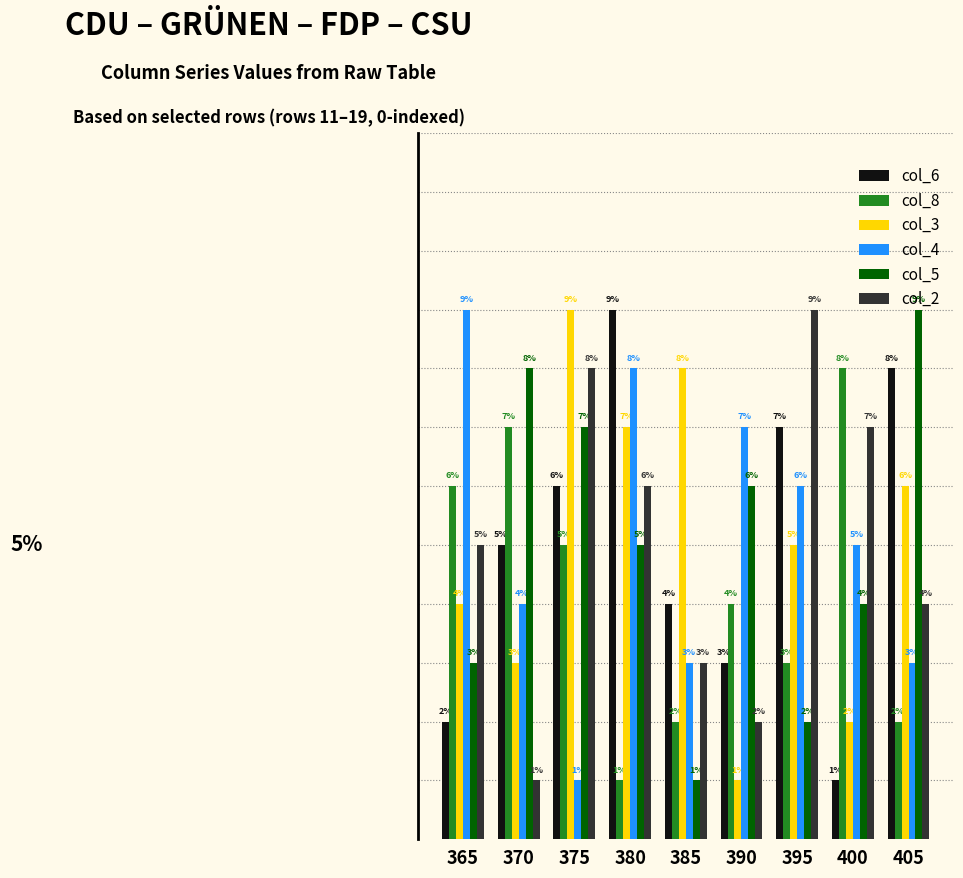

Between 365 and 385, which series saw the biggest shift?

col_4